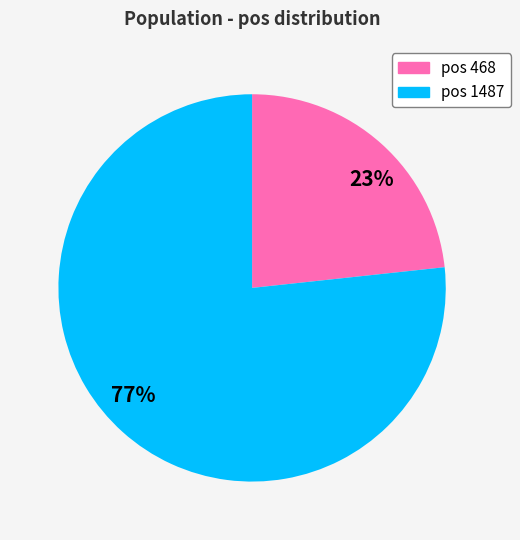

Approximately how many times larger is the value at pos 1487 compared to pos 468?

3.3